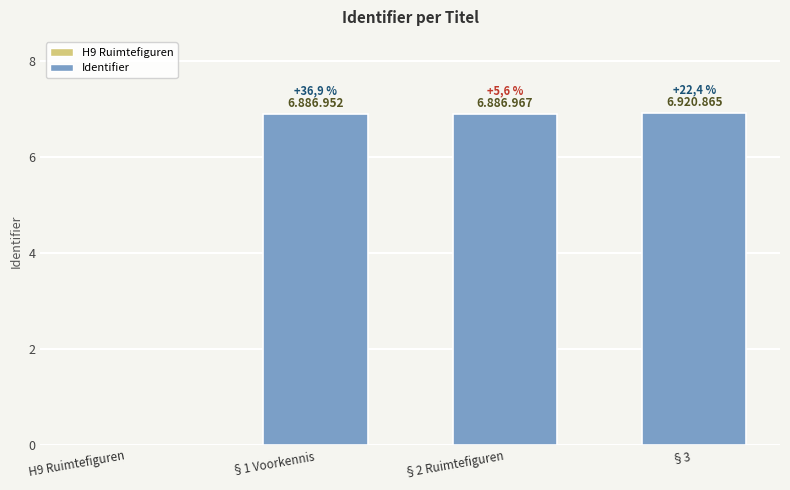

The chart shows a value of -2416064 at H9 Ruimtefiguren. True or false?

False